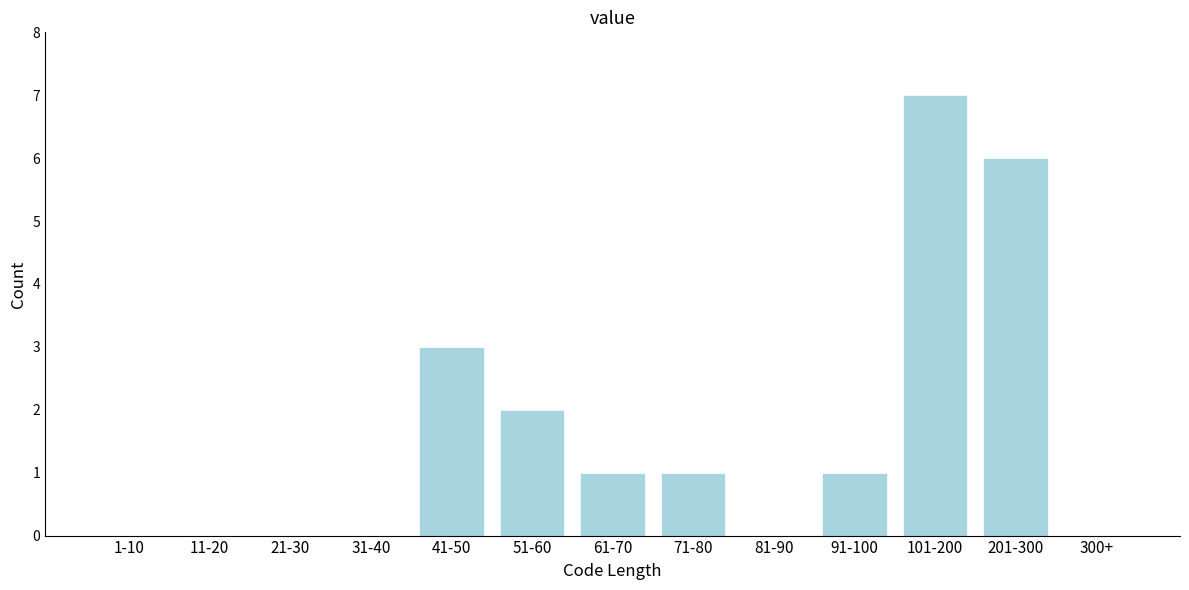

Reading right to left, list all the values displayed in this chart.

300+=0	201-300=6	101-200=7	91-100=1	81-90=0	71-80=1	61-70=1	51-60=2	41-50=3	31-40=0	21-30=0	11-20=0	1-10=0